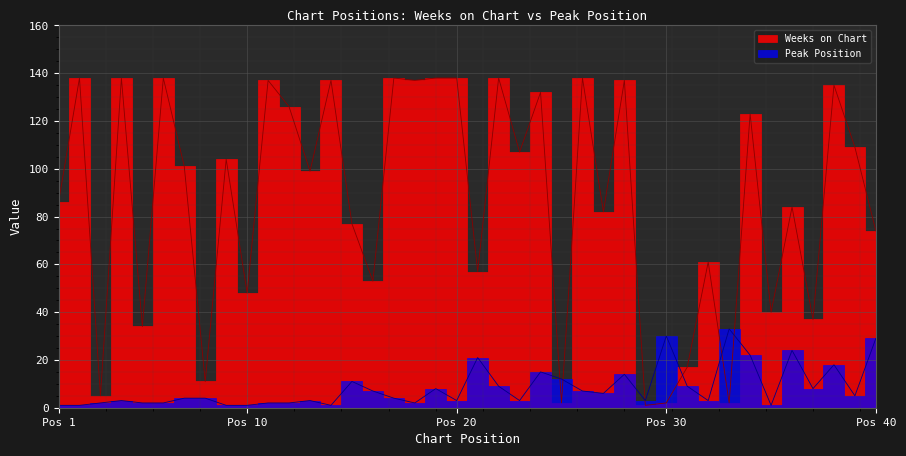

Between which two adjacent categories do Peak Position and Weeks on Chart first intersect?

24 and 25